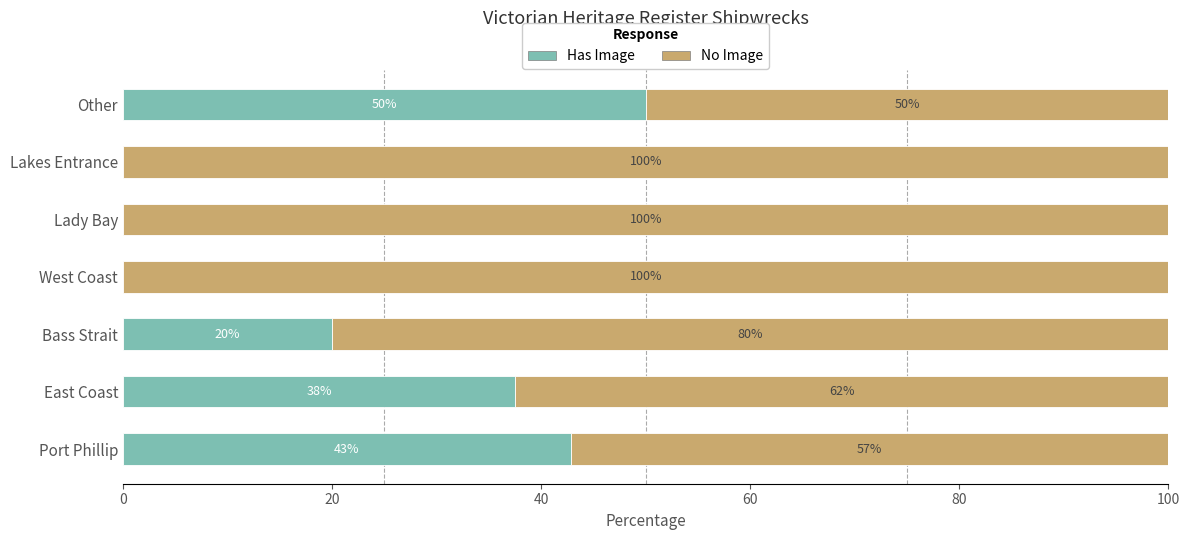

Read the Has Image value at East Coast.

37.5